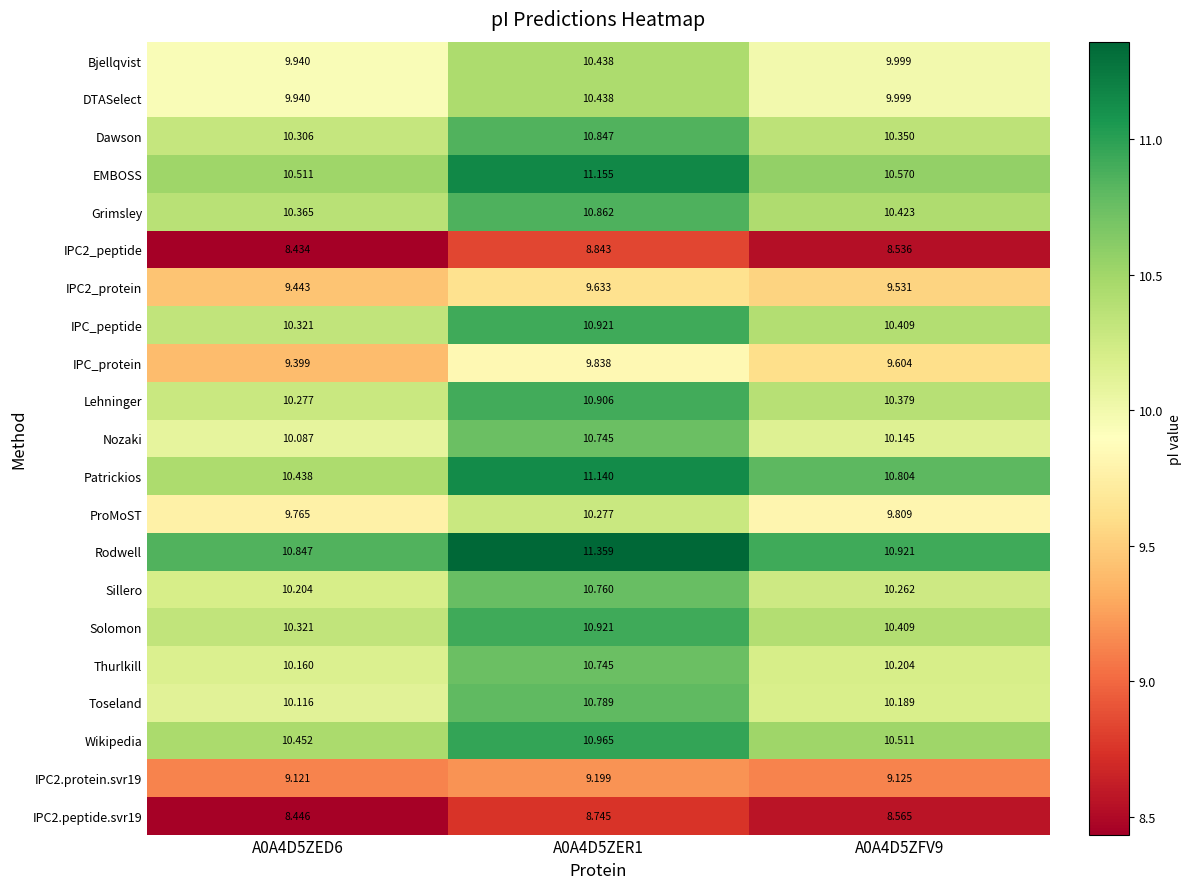

Which series has the widest spread of values?

Patrickios